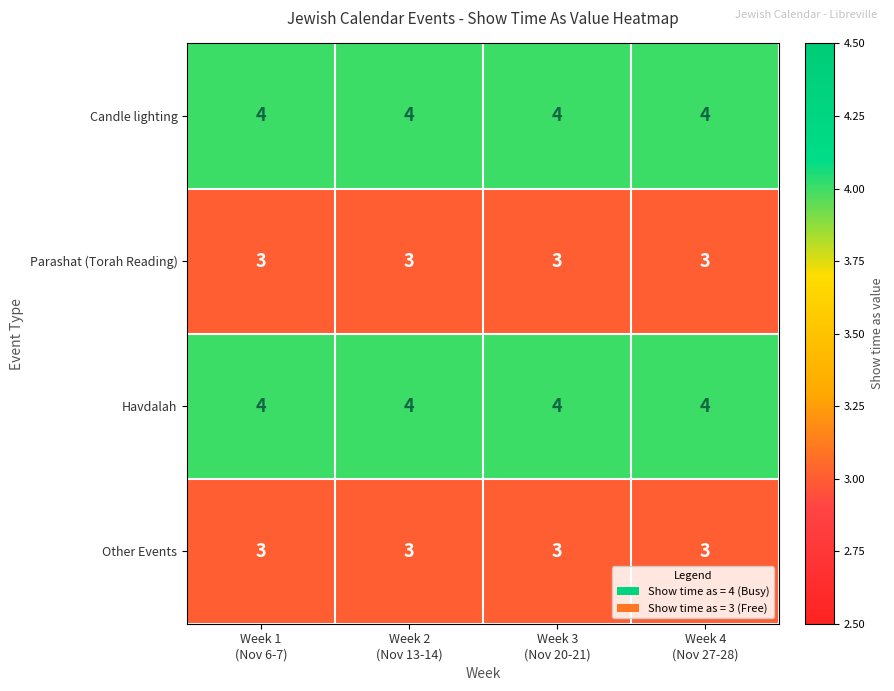

What is the highest value of the Parashat (Torah Reading) series?

3